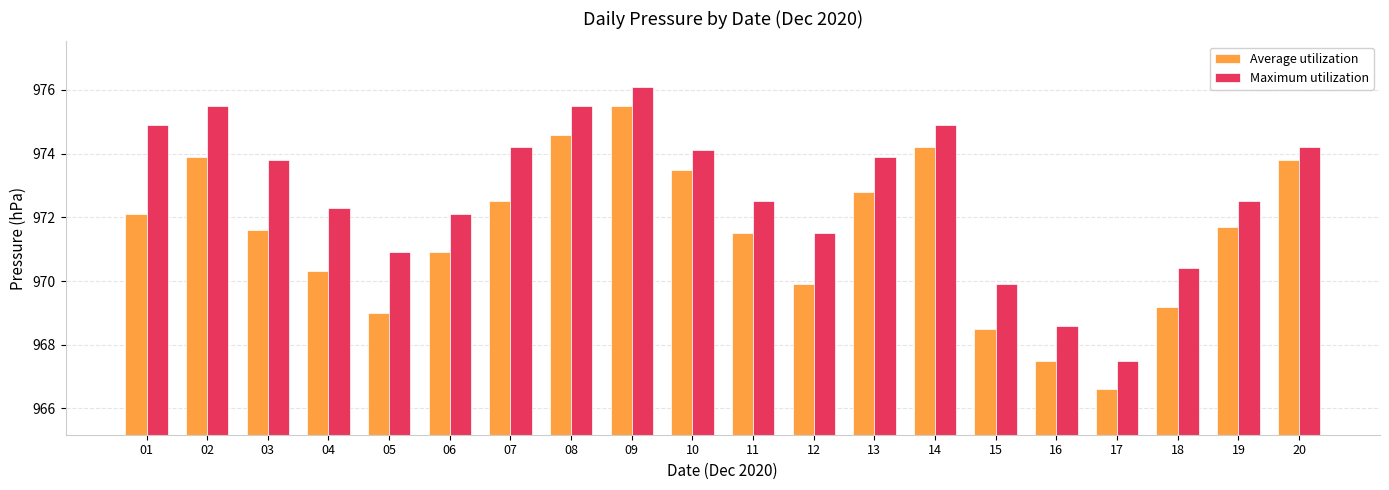

Where does the Average utilization series first go above 971?

01